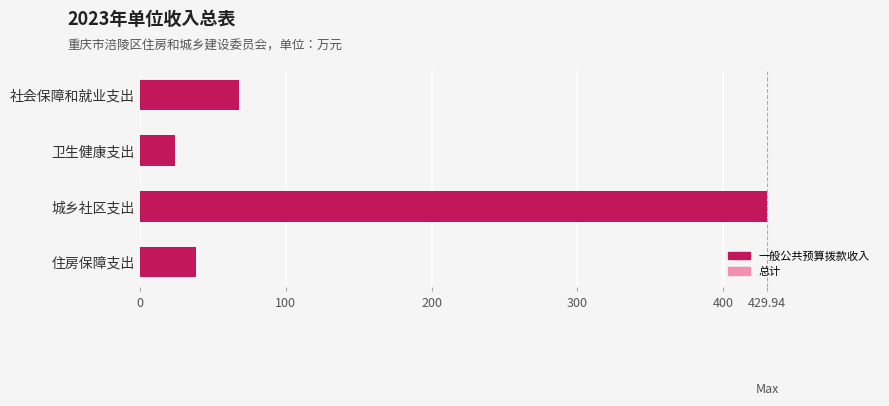

Are the bars horizontal?

Yes